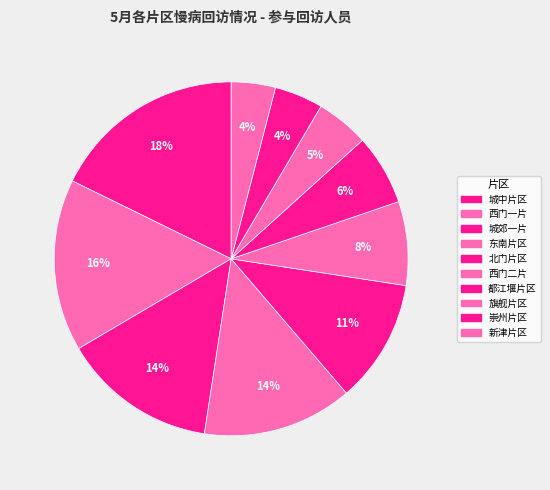

To the nearest percent, what percentage of the pie is 西门二片?

8%